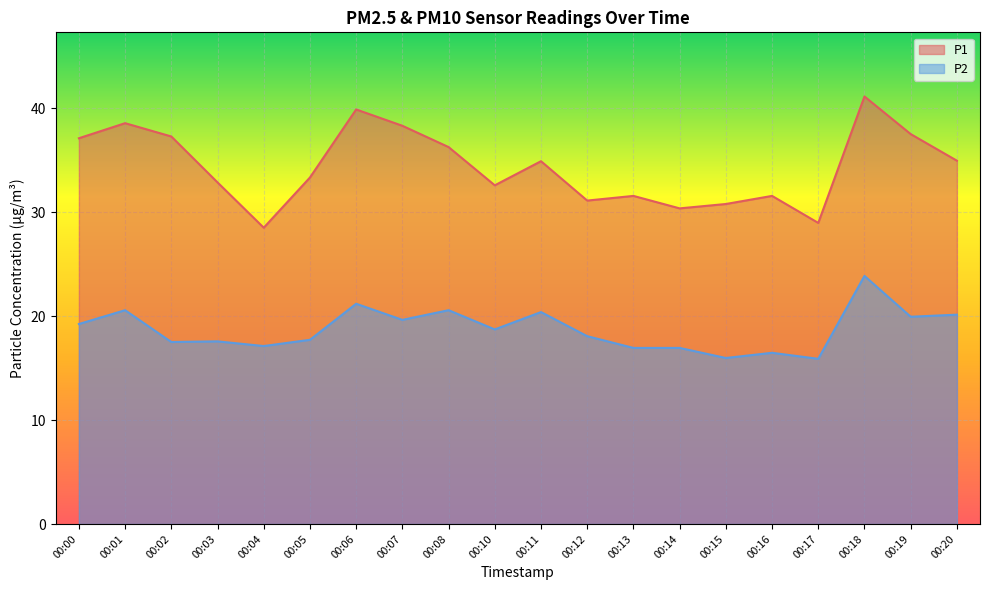

Where is the first local maximum for P2?

00:01